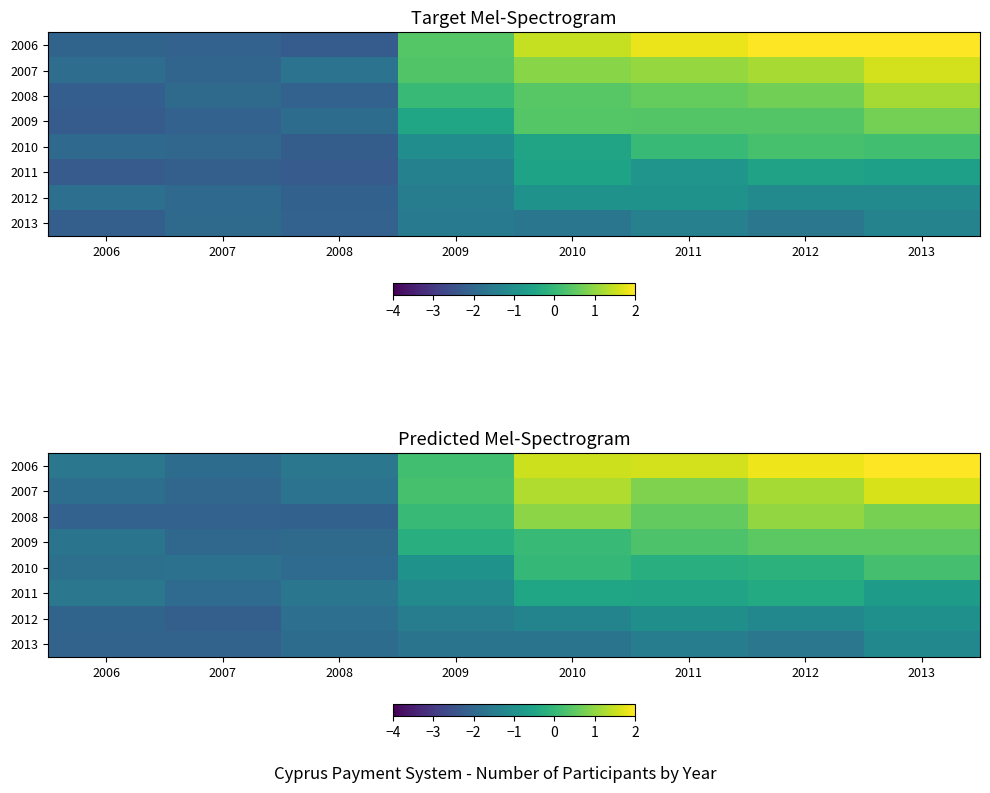

At which label does 2009 first exceed 0?

2010